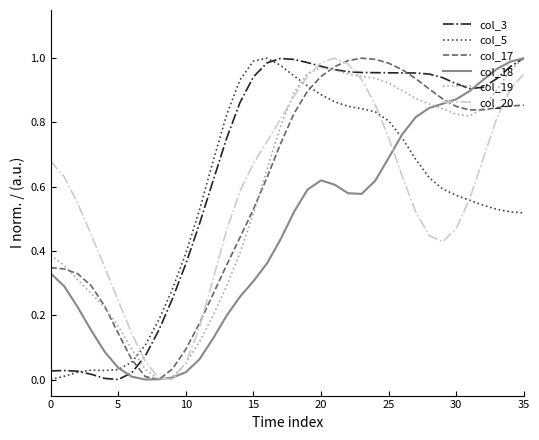

True or false: col_19 and col_5 intersect in this chart.

True